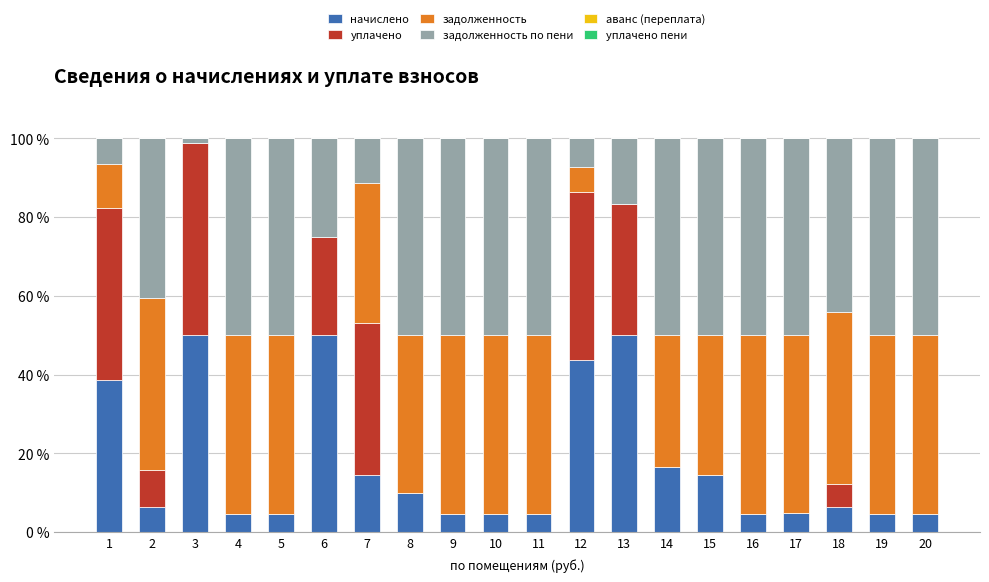

What is the highest value of the начислено series?

50.0